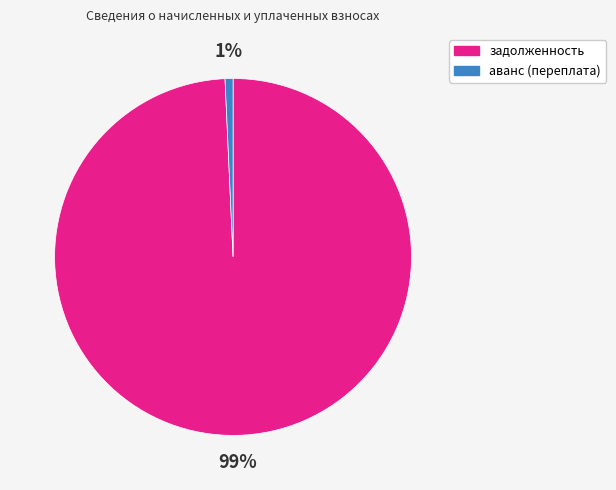

What is the majority slice?

задолженность